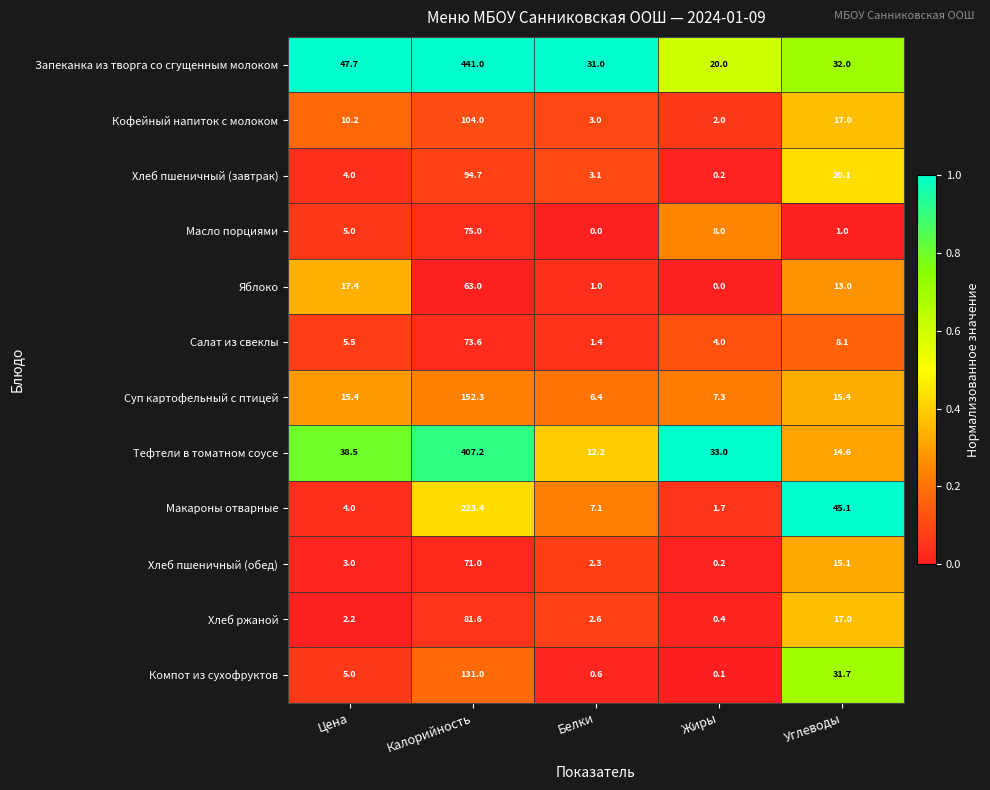

Which series has the widest spread of values?

Запеканка из творга со сгущенным молоком